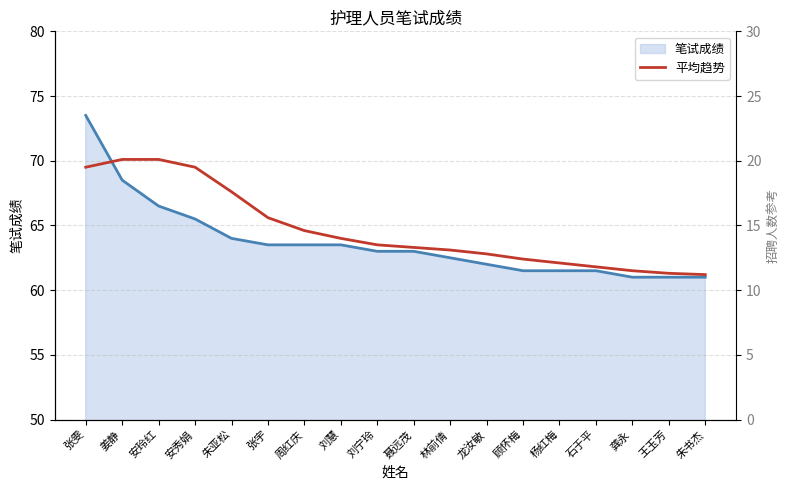

Reading left to right, list all the values displayed in this chart.

69.5	70.1	70.1	69.5	67.6	65.6	64.6	64.0	63.5	63.3	63.1	62.8	62.4	62.1	61.8	61.5	61.3	61.2